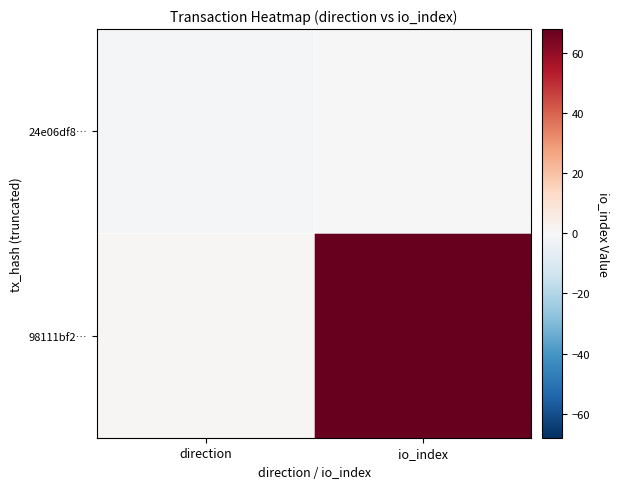

Reading left to right, extract all data points from this chart.

24e06df8…: direction=-1	io_index=0
98111bf2…: direction=1	io_index=68